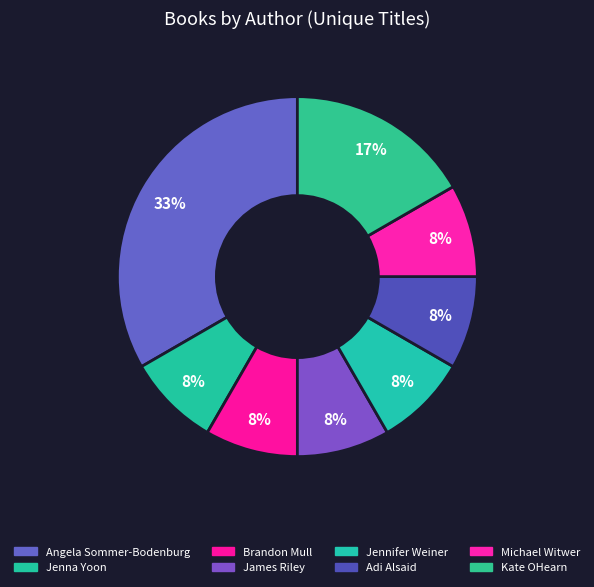

How many segments does this pie chart have?

8